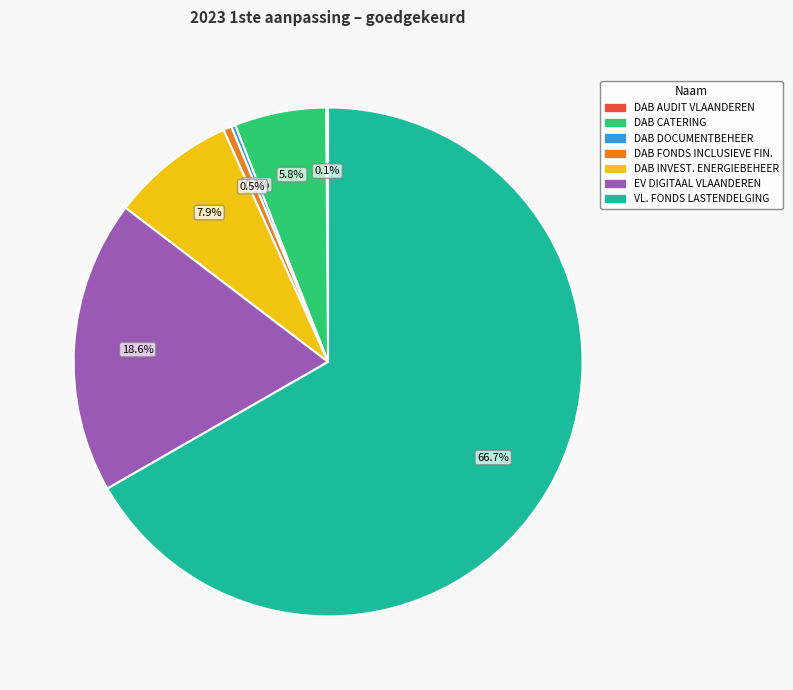

Is there a majority slice in this chart?

Yes